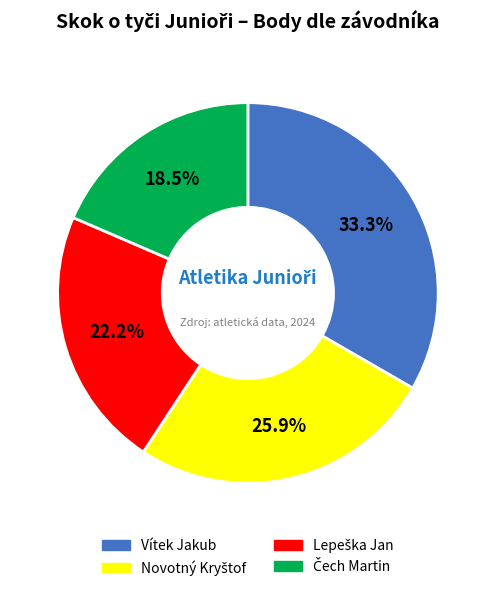

What portion of the pie excludes Vítek Jakub?

66.7%